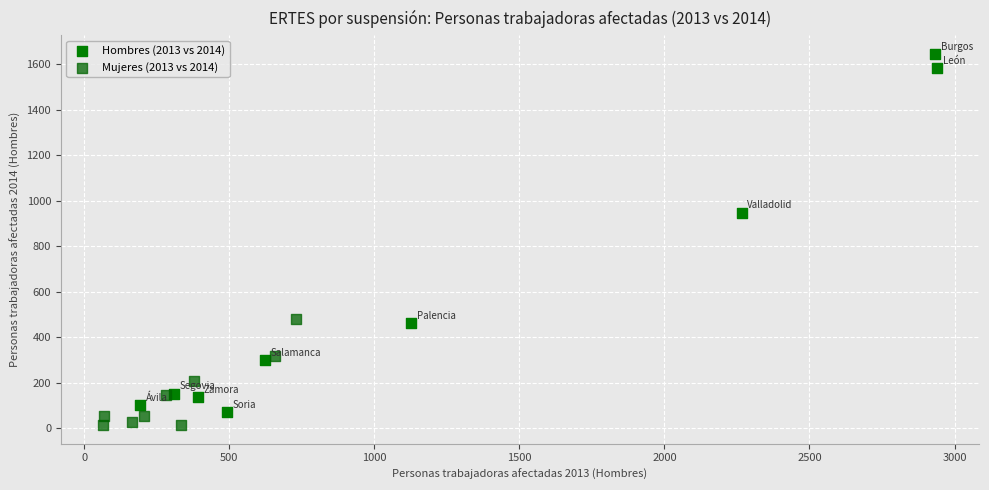

Which series contains the highest Y value?

Hombres (2013 vs 2014)